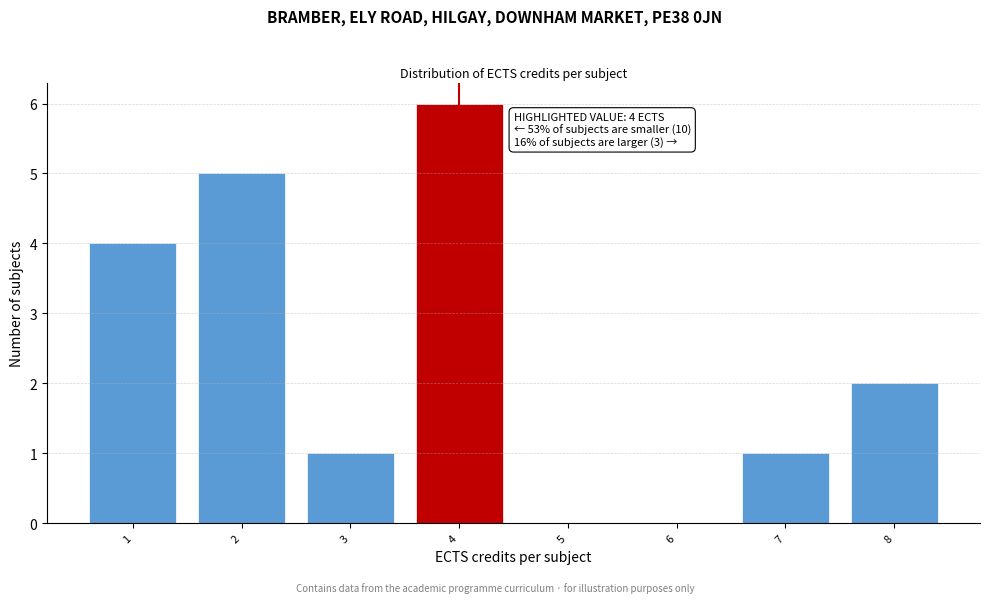

Reading left to right, what are all the values shown in this chart?

1=4	2=5	3=1	4=6	5=0	6=0	7=1	8=2